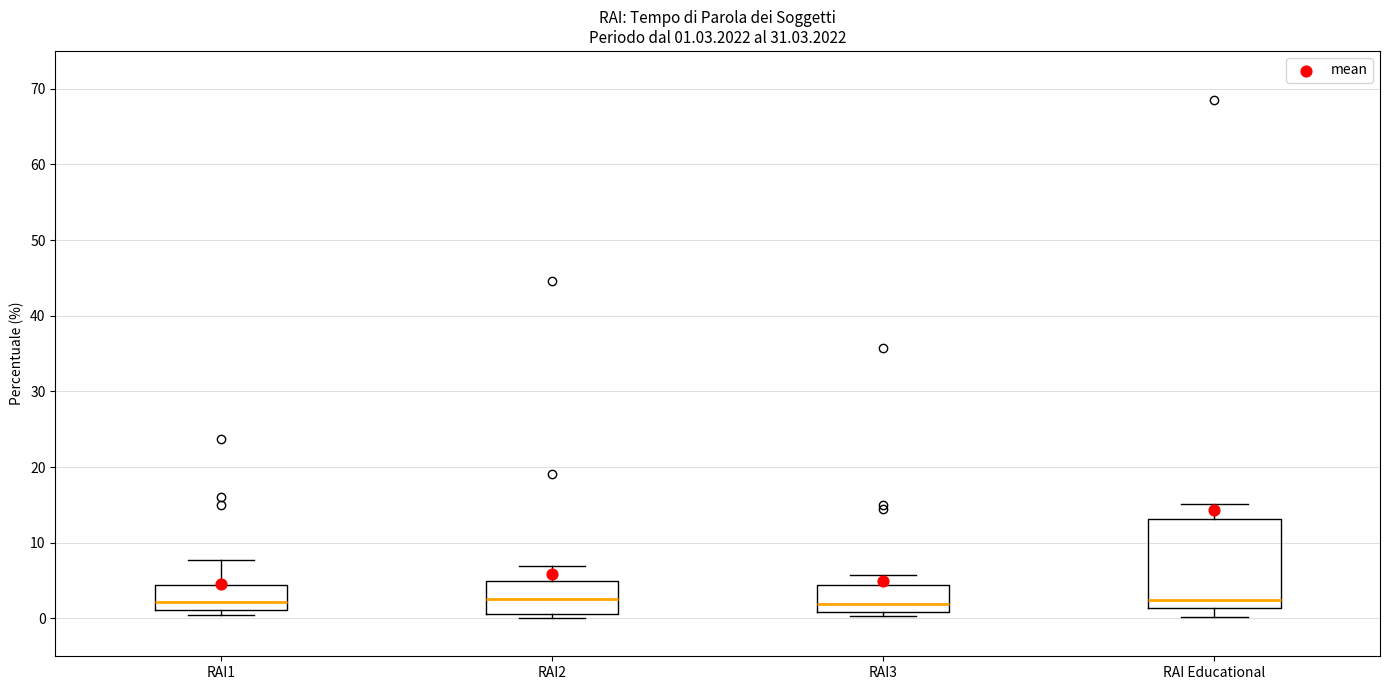

Comparing the boxes themselves (not the whiskers), which one is the tallest?

RAI Educational